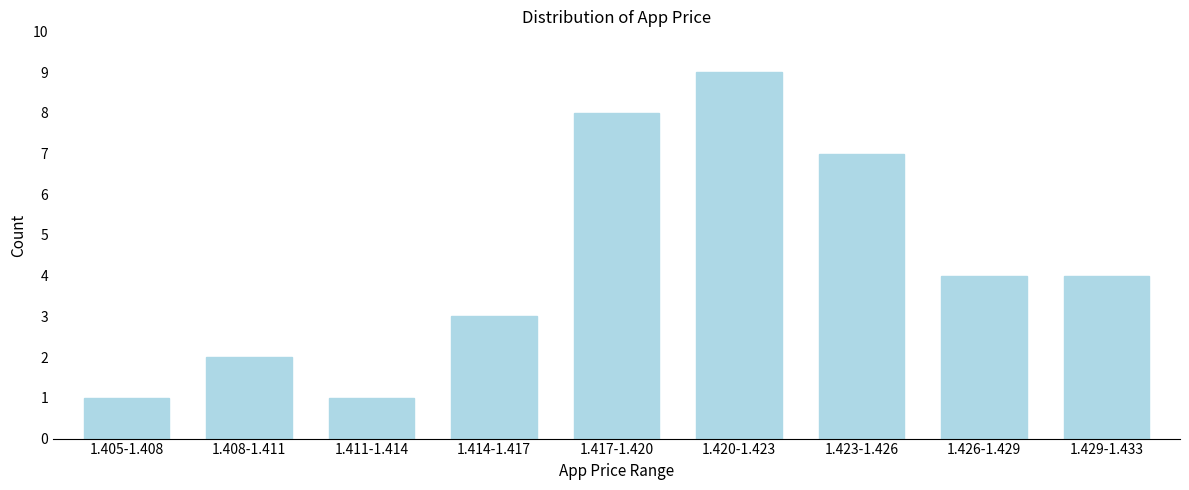

Reading left to right, transcribe all the data shown in this chart.

1.405-1.408=1	1.408-1.411=2	1.411-1.414=1	1.414-1.417=3	1.417-1.420=8	1.420-1.423=9	1.423-1.426=7	1.426-1.429=4	1.429-1.433=4